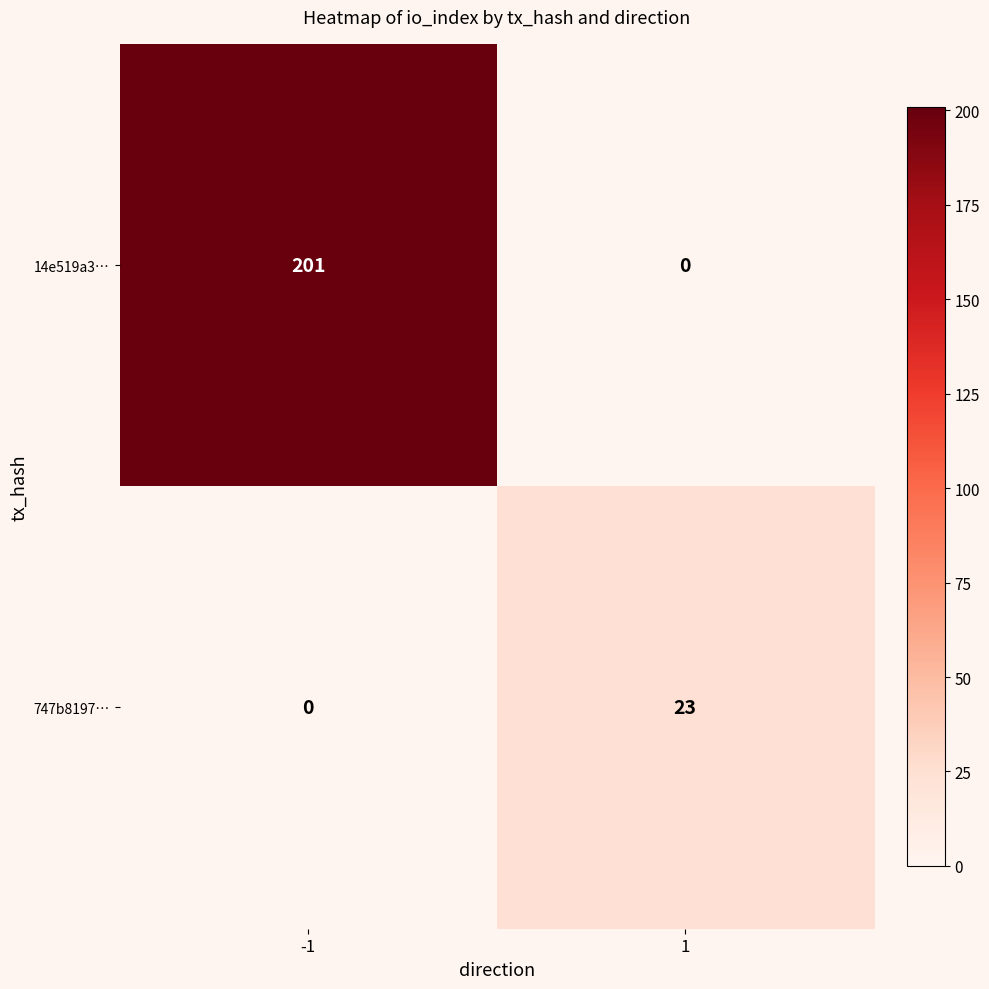

Reading left to right, extract all data points from this chart.

14e519a3…: 201	0
747b8197…: 0	23